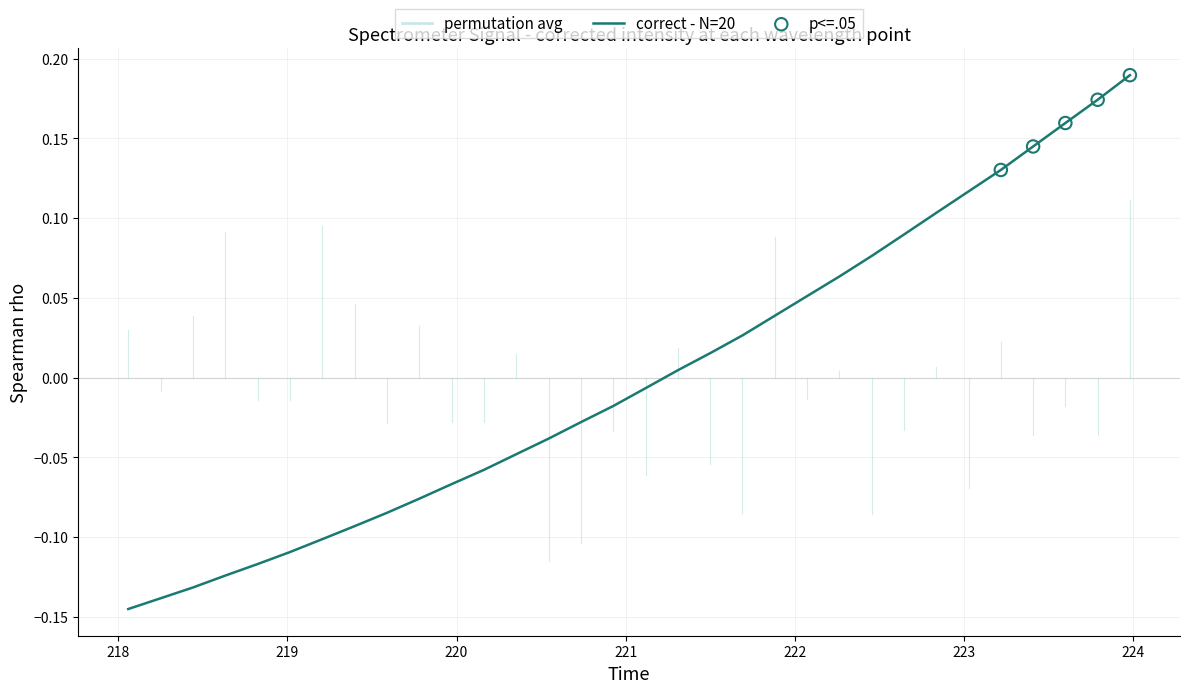

What is the difference between the maximum and minimum values?

0.3